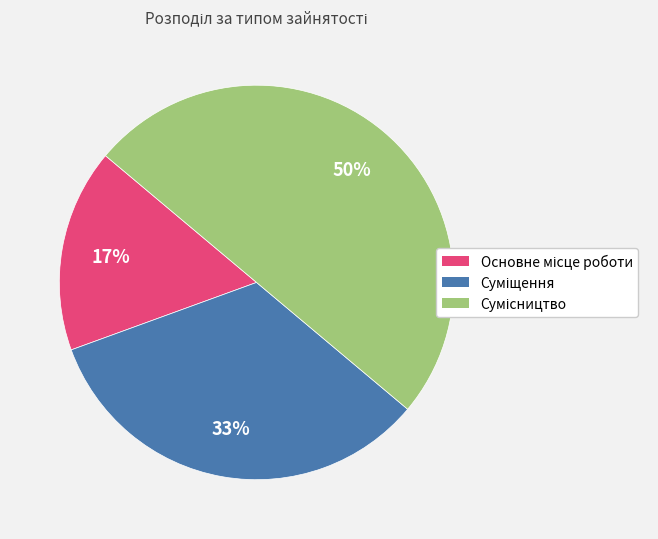

To the nearest percent, what is the difference between the largest and smallest slice percentages?

33%